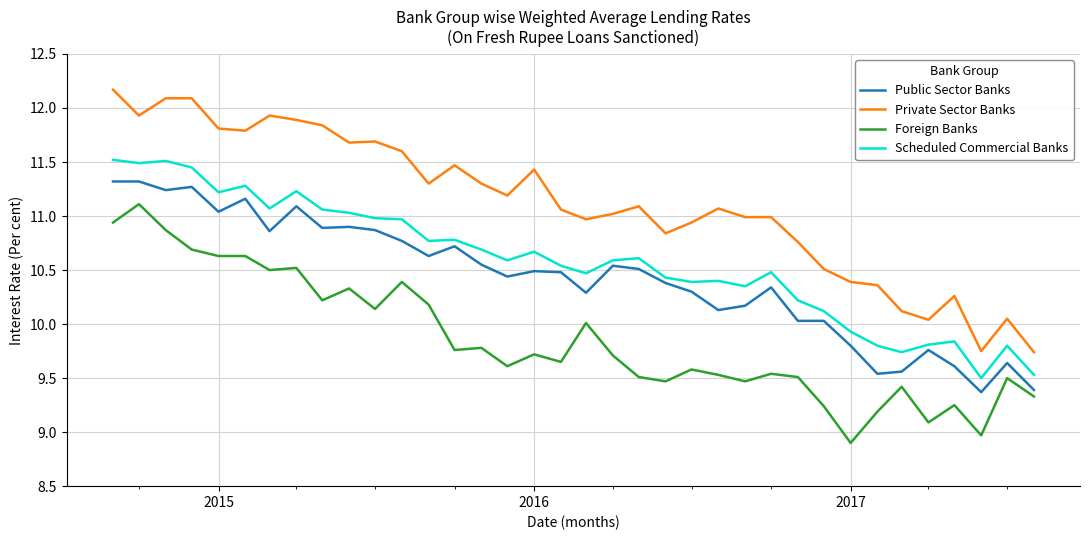

What is the maximum value for Foreign Banks?

11.1